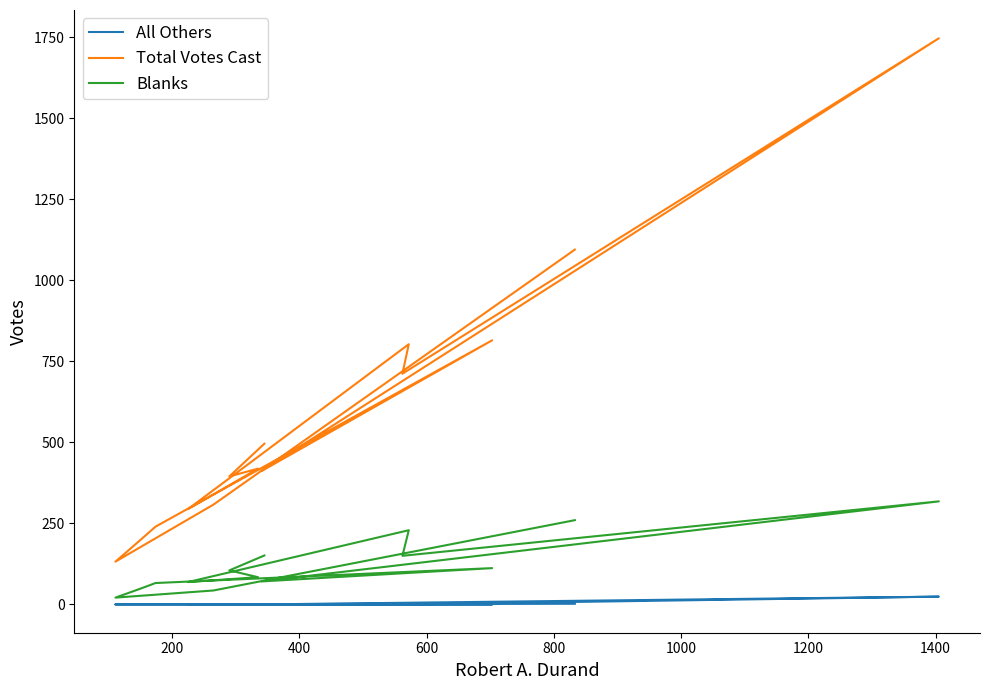

True or false: All Others has a value of 8 at 11.

False